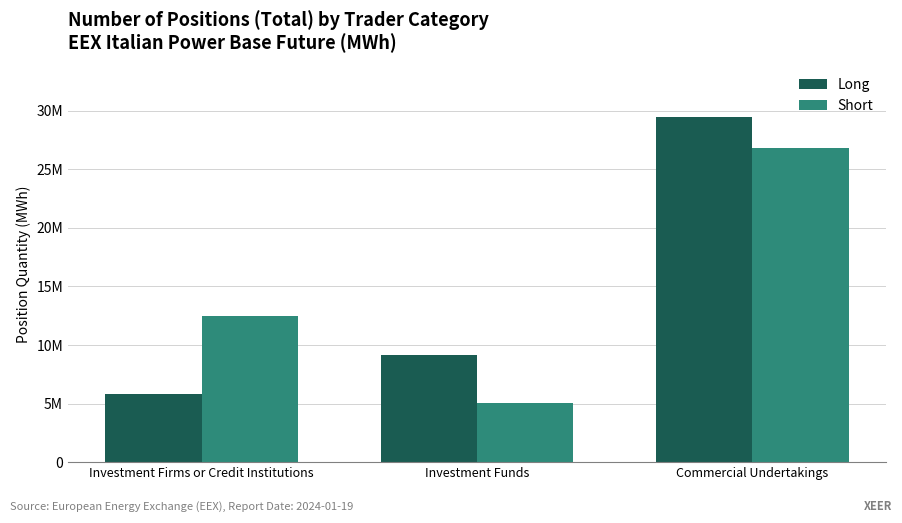

Which series changed the most between Investment Funds and Commercial Undertakings?

Short